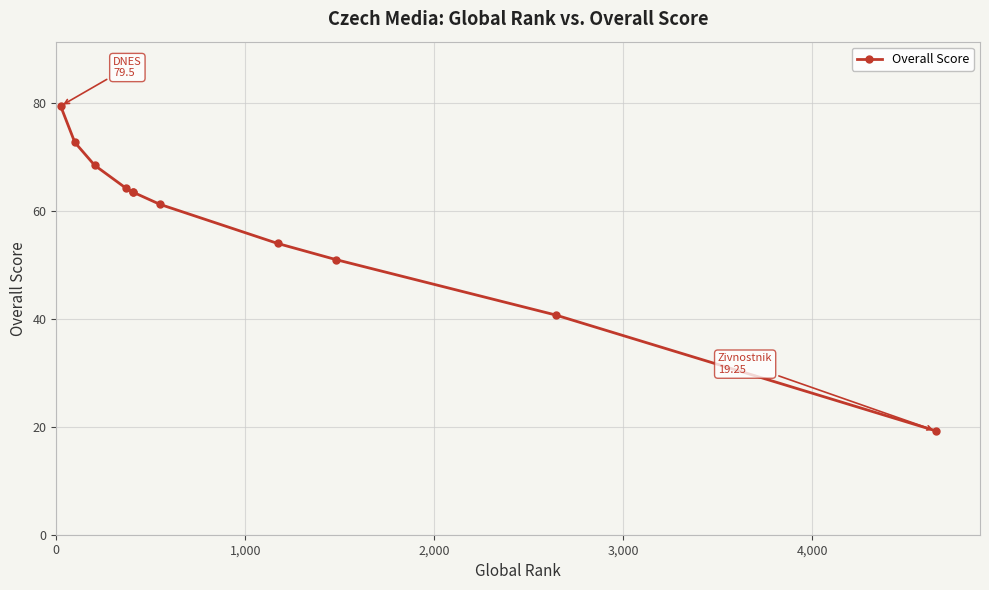

What is the maximum value shown in the chart?

79.5